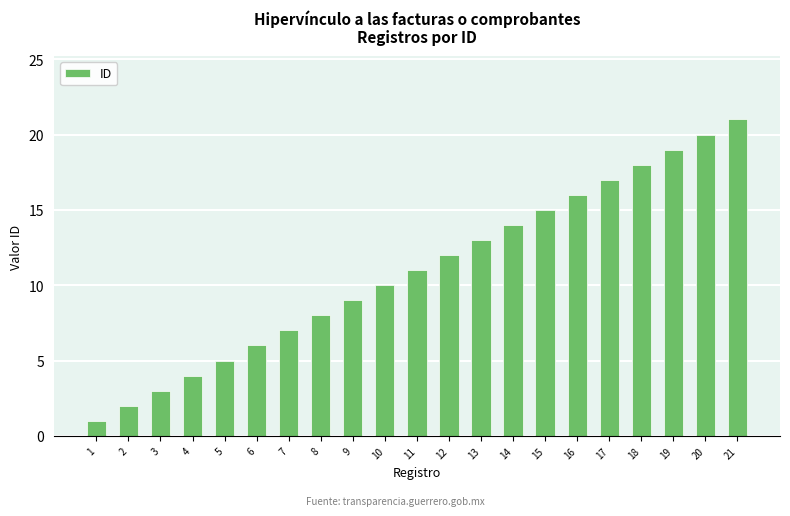

Rank the categories by value from lowest to highest.

1, 2, 3, 4, 5, 6, 7, 8, 9, 10, 11, 12, 13, 14, 15, 16, 17, 18, 19, 20, 21